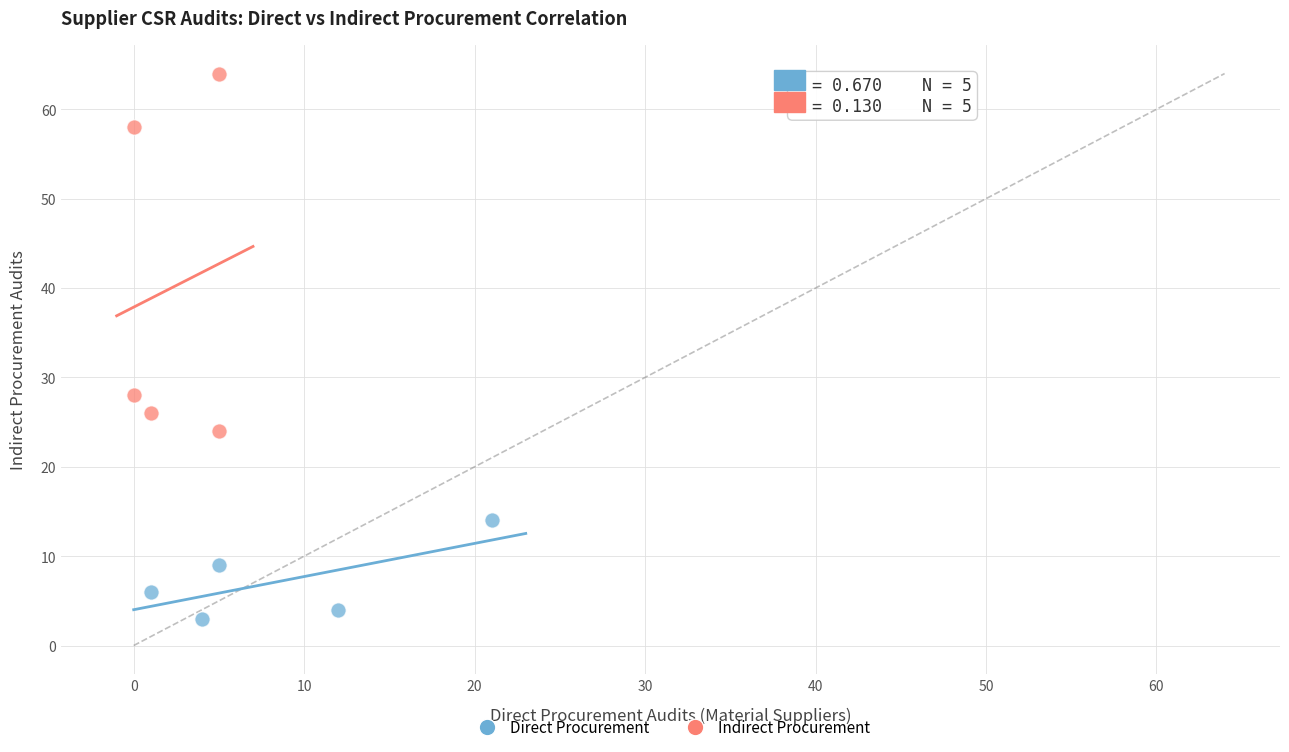

Which series contains the highest Y value?

Indirect Procurement